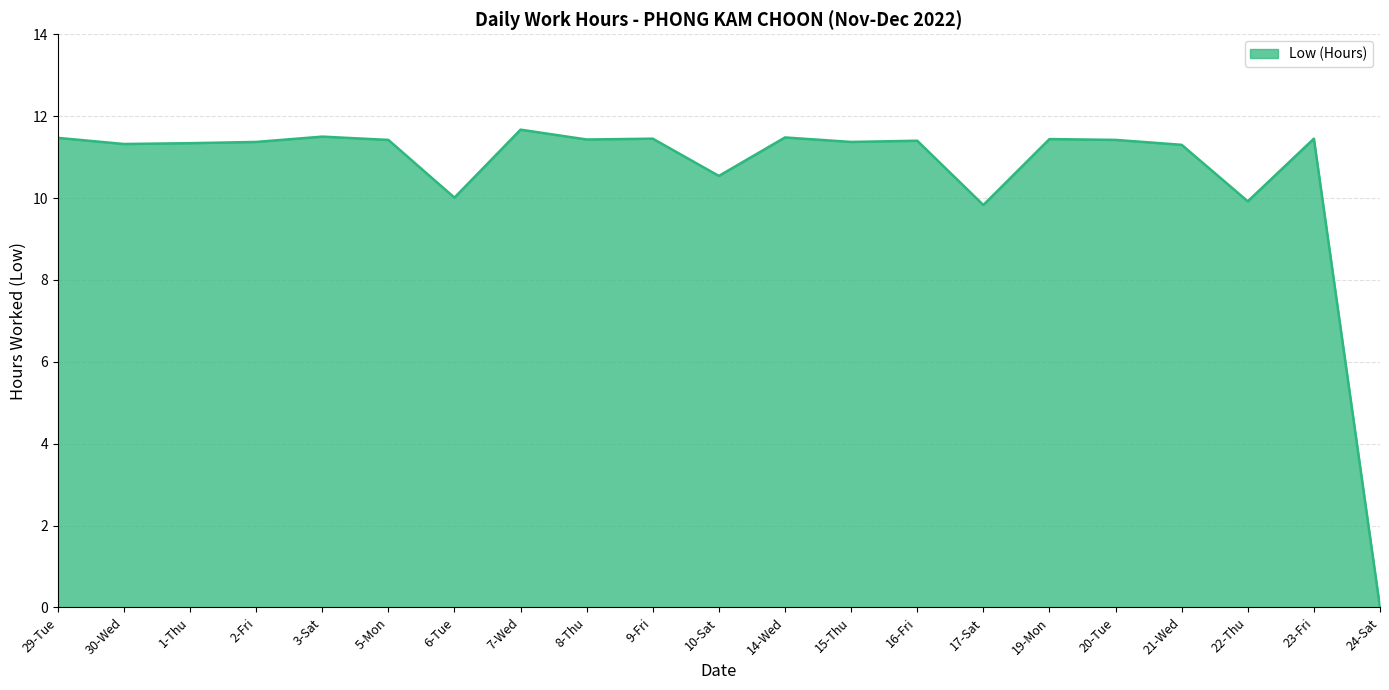

What position from the left is 20-Tue?

17